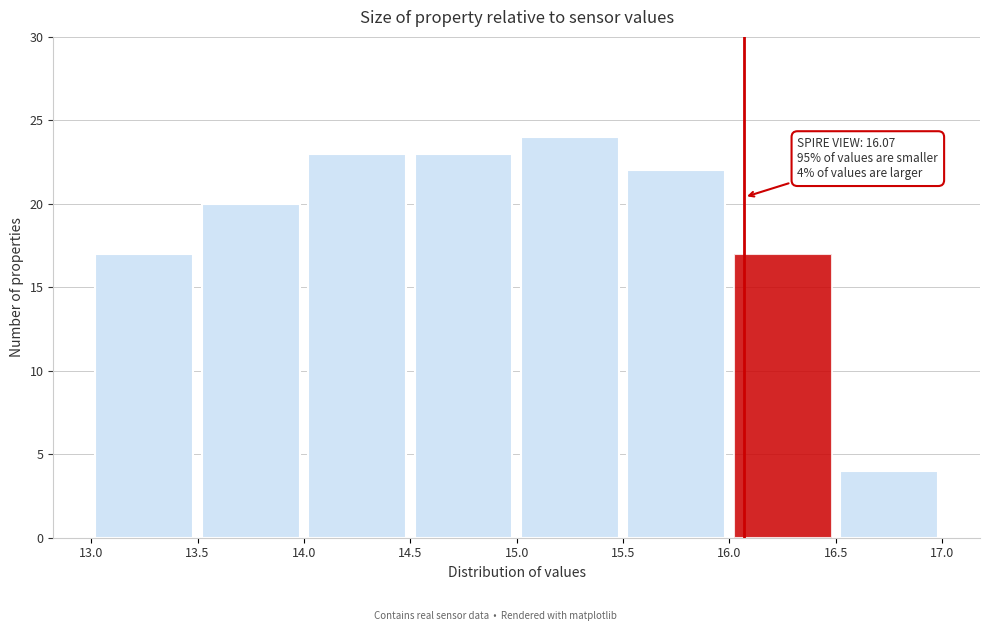

Over which range of the x-axis is the bar tallest?

15.0 to 15.5